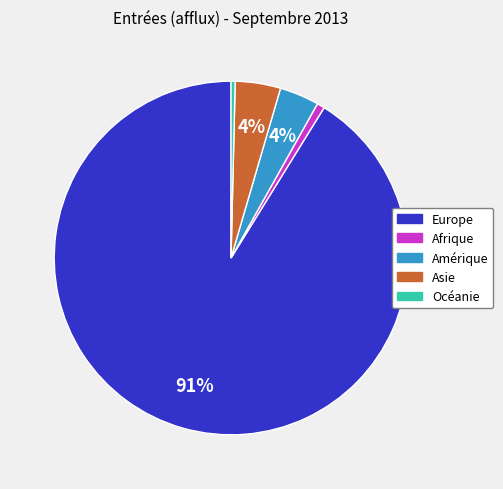

Which slice is the largest?

Europe